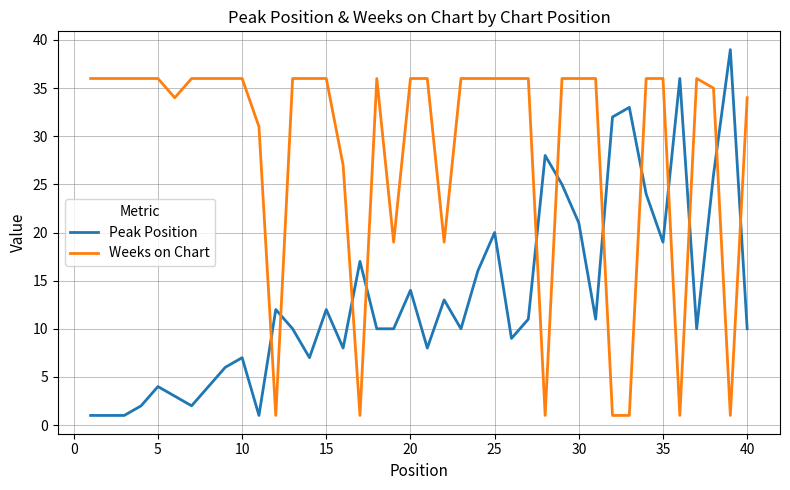

What is the minimum value for Weeks on Chart?

1